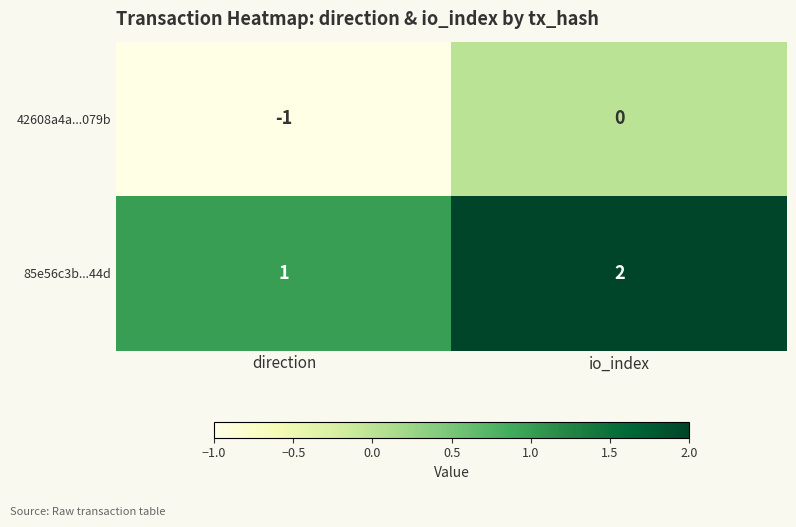

What is the difference between the highest and lowest values at direction?

2